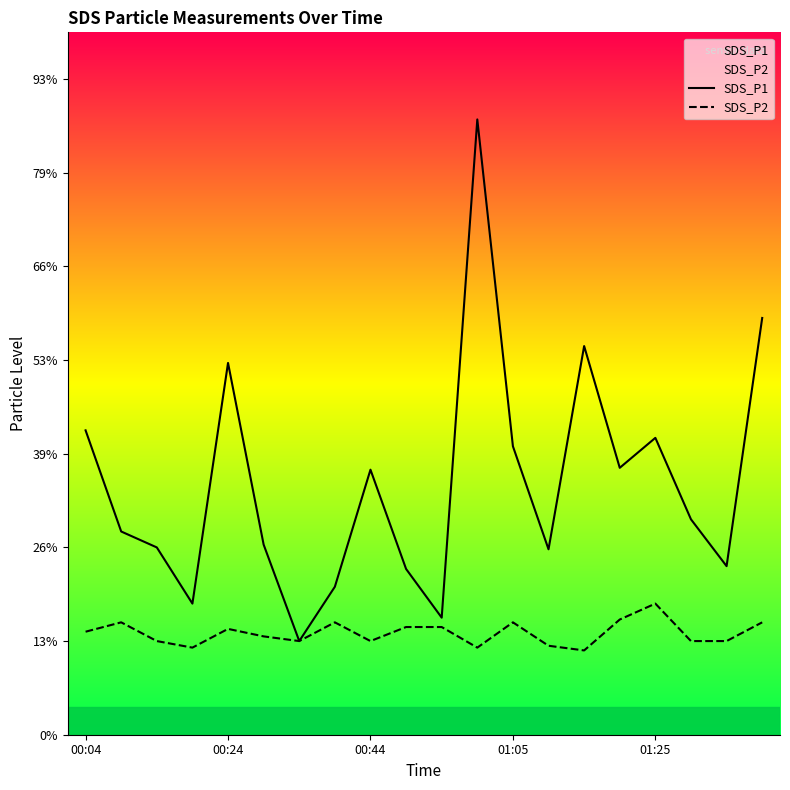

Where does the SDS_P2 series first go above 1?

00:04